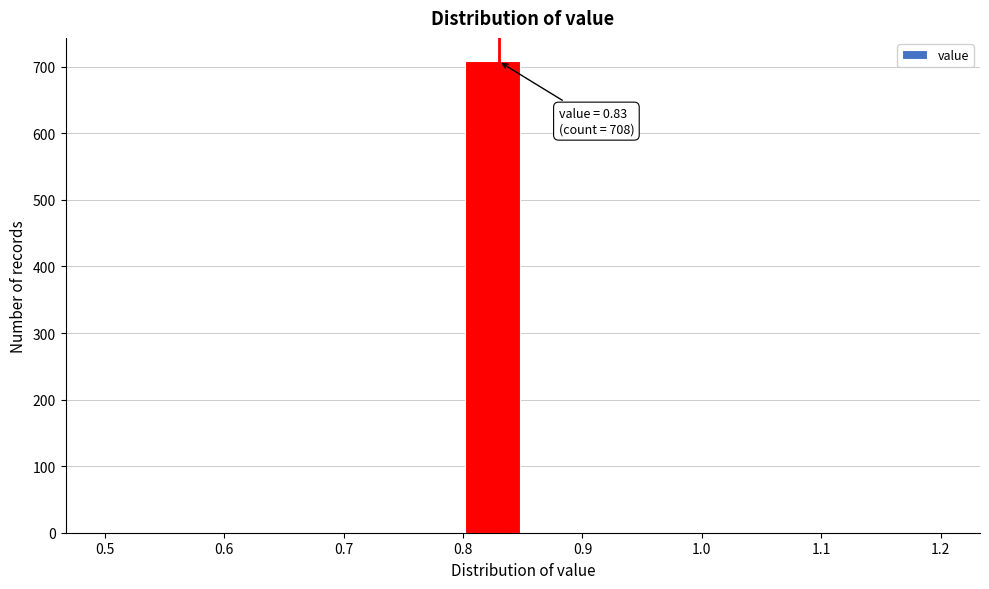

Over which range of the x-axis is the bar tallest?

0.80 to 0.85